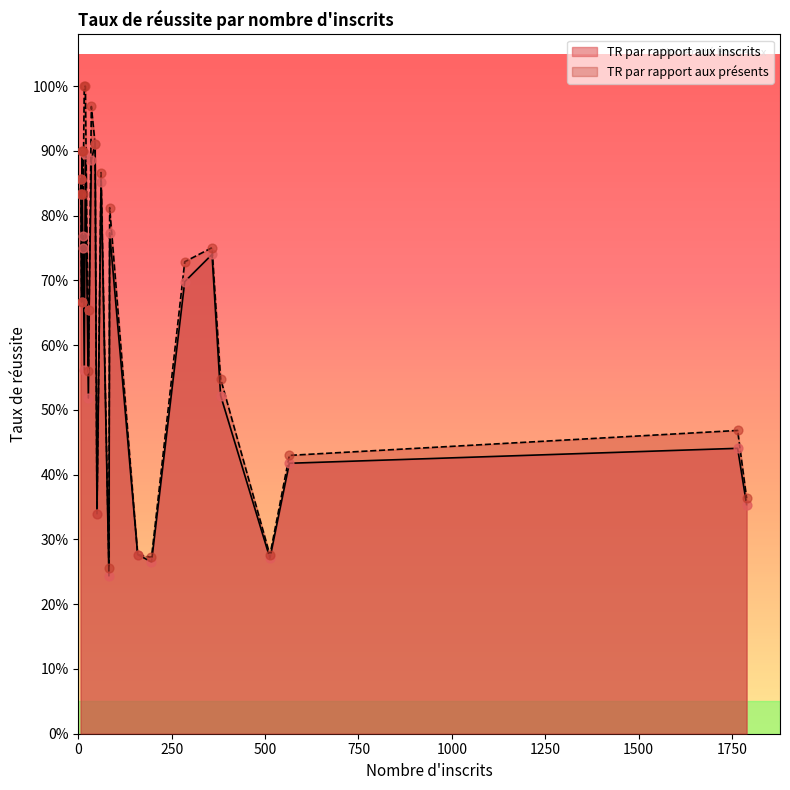

At which category is the sum across all series the highest?

19